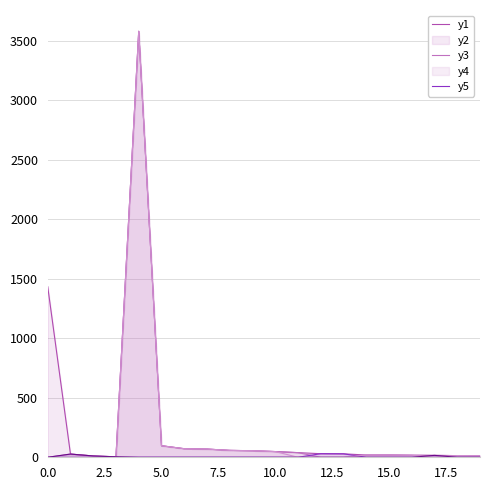

At how many categories does at least one series exceed 1224?

2